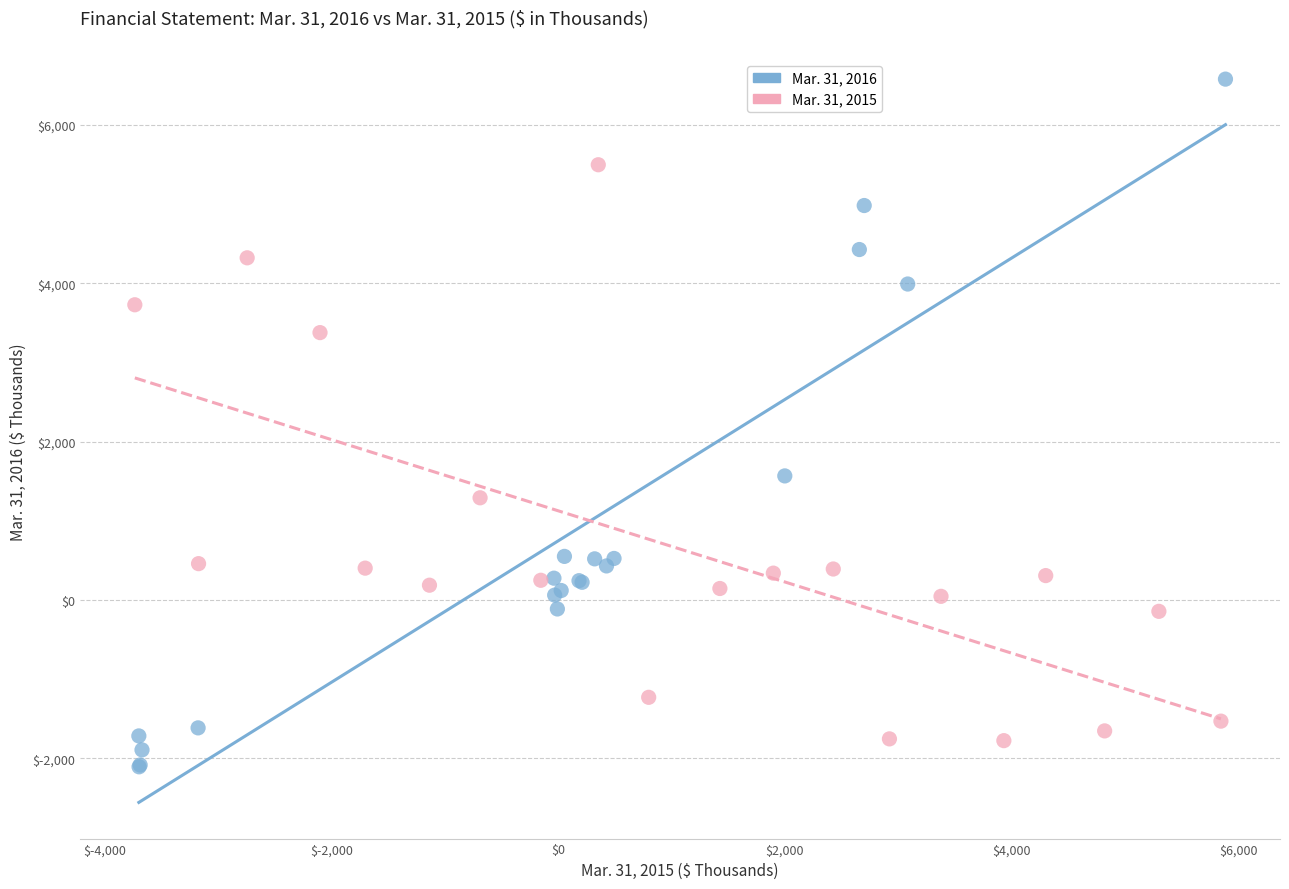

Which series has the largest Y range (max minus min)?

Mar. 31, 2016